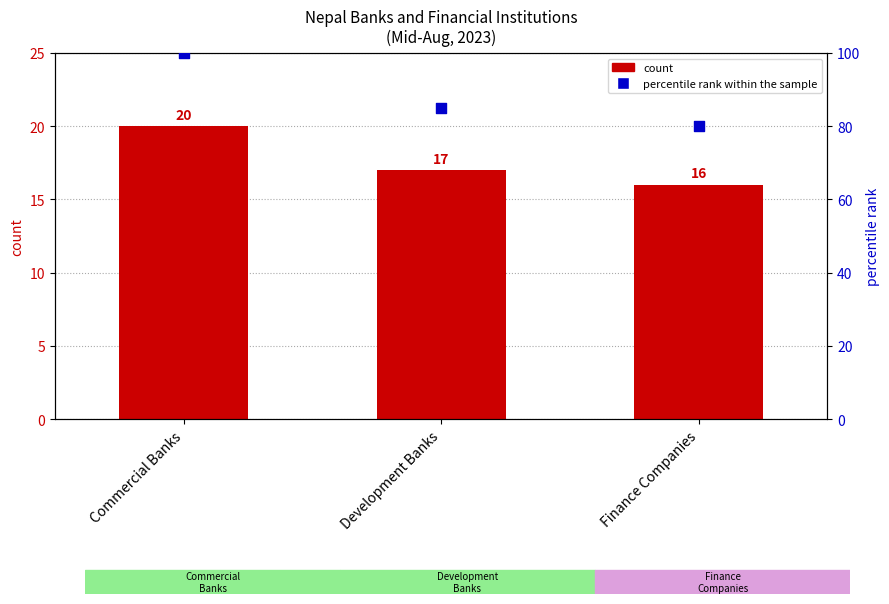

What are all the series names shown in the legend?

count, percentile rank within the sample